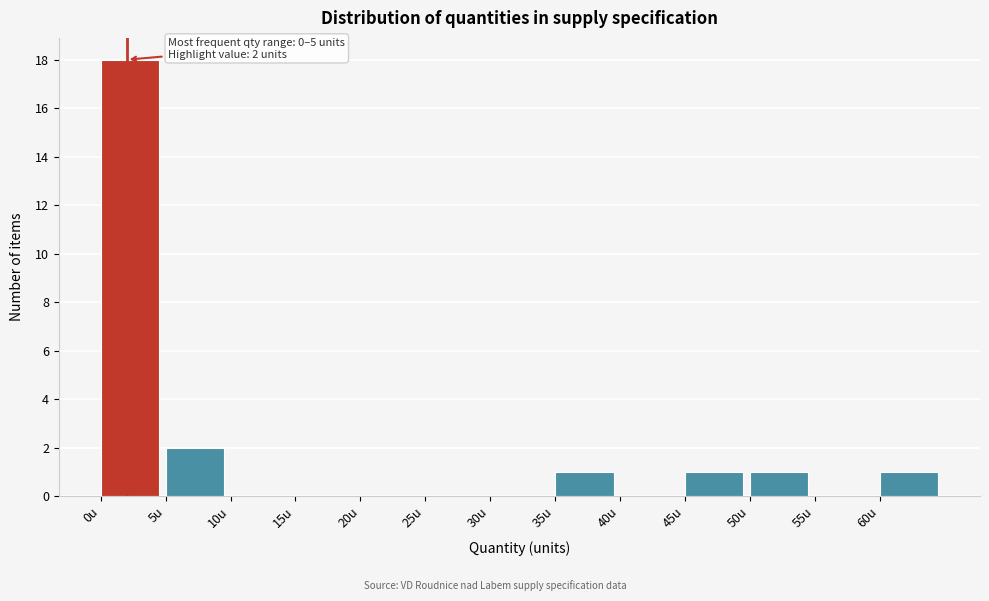

Which range on the x-axis has the tallest bar?

0 to 5